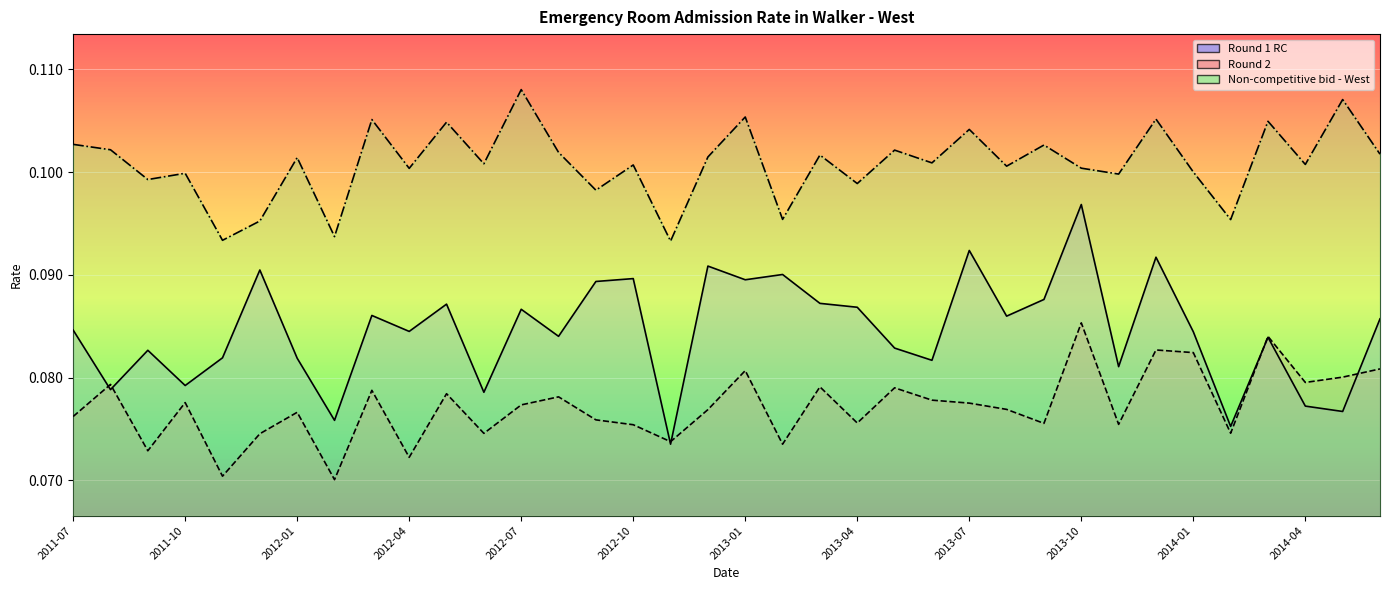

What position from the right is 2012-09?

22